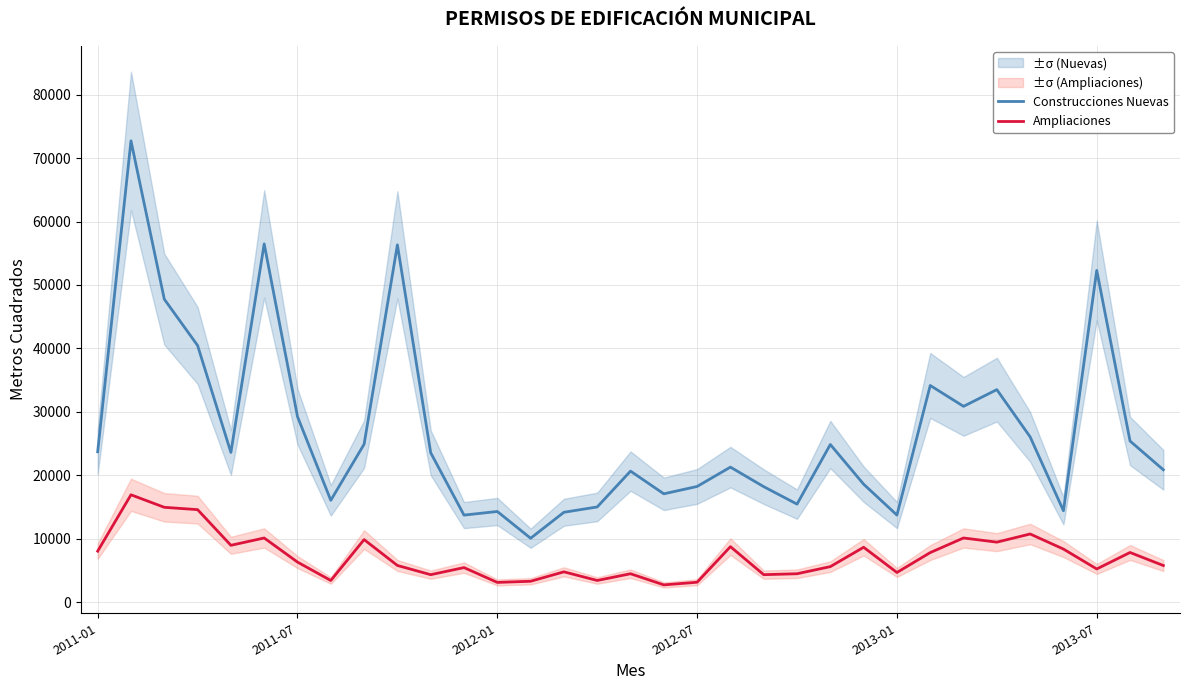

True or false: Construcciones Nuevas and Ampliaciones intersect in this chart.

False